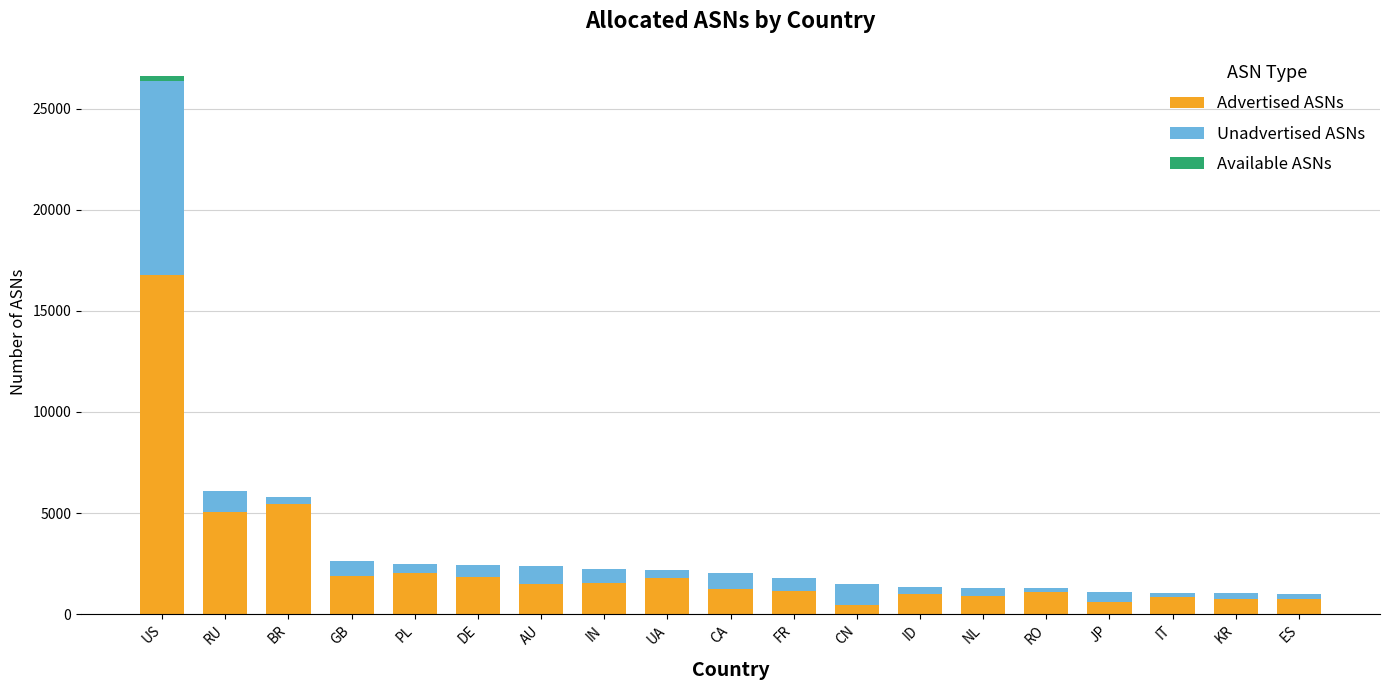

Which category has the highest value in the Advertised ASNs series?

US